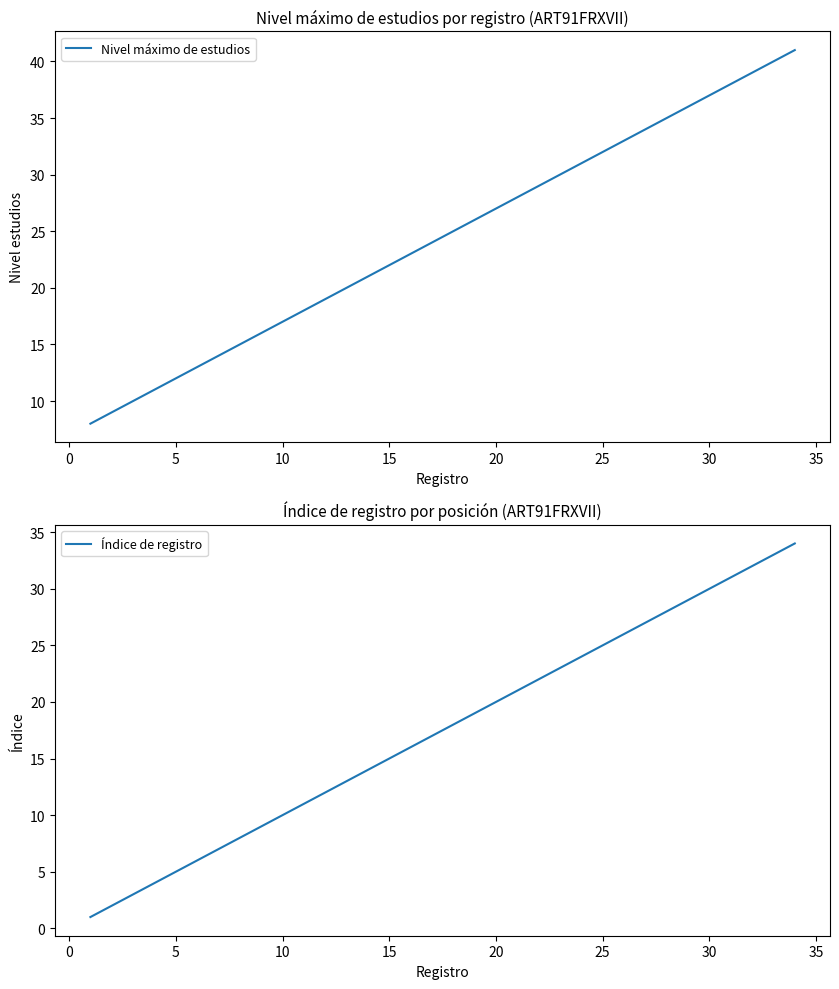

Rank the series by their maximum value, from lowest to highest.

Índice de registro, Nivel máximo de estudios